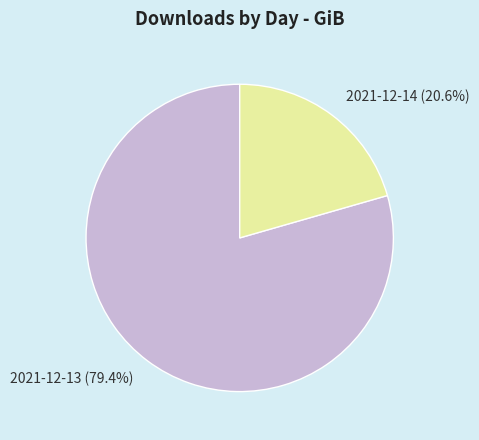

What portion of the pie excludes 2021-12-13?

20.6%